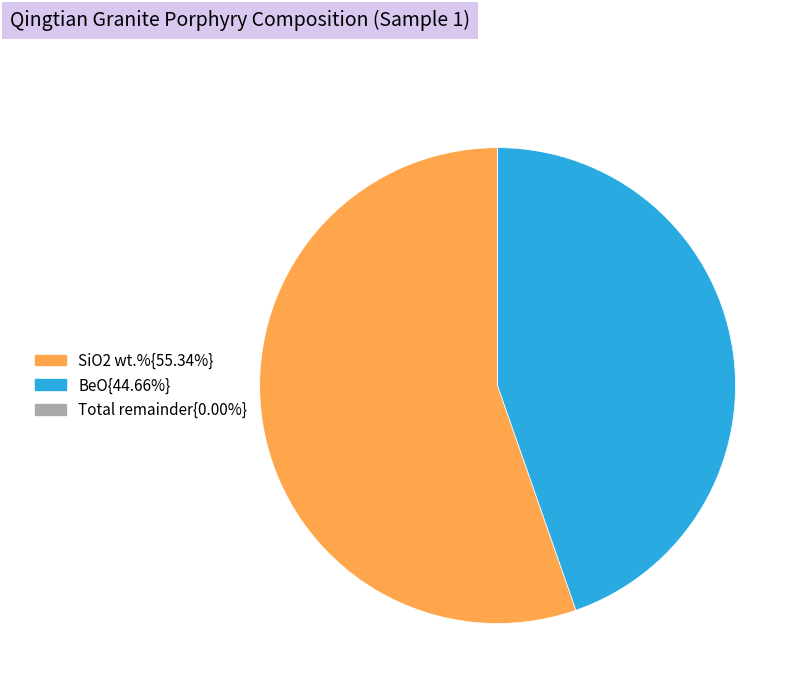

Is the sum of SiO2 wt.%{55.34%} and BeO{44.66%} greater than half?

Yes